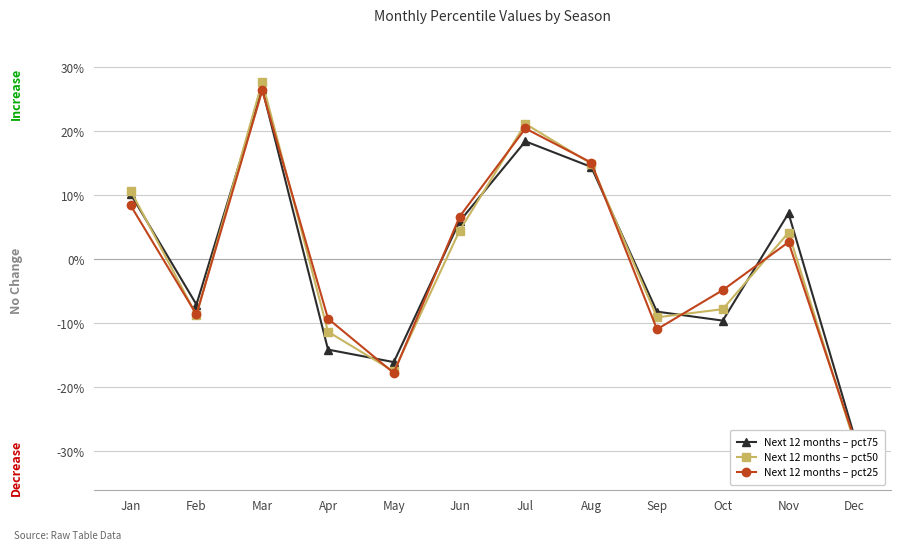

Is it true that Next 12 months – pct50 equals 5.7 at Aug?

False